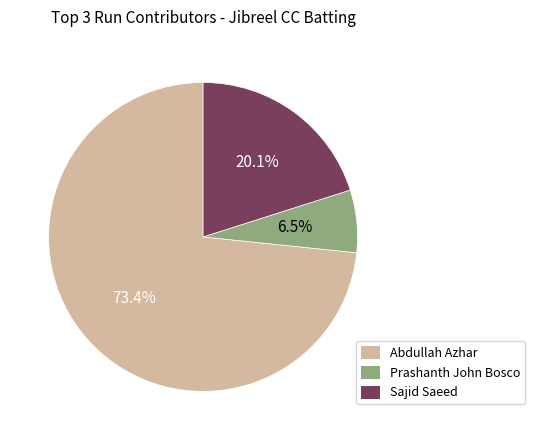

Which slice is the largest?

Abdullah Azhar